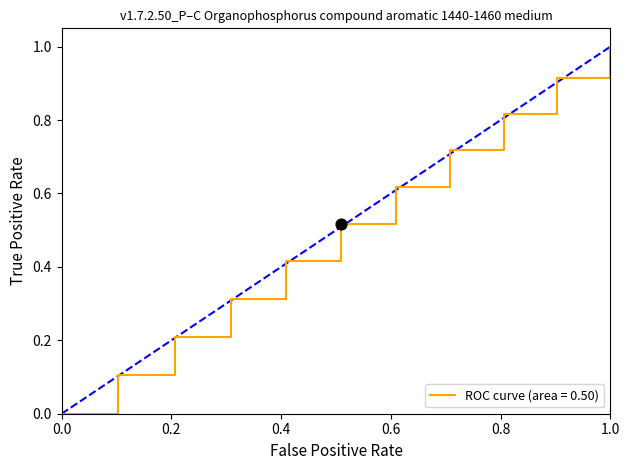

What is the greatest value displayed?

1.0